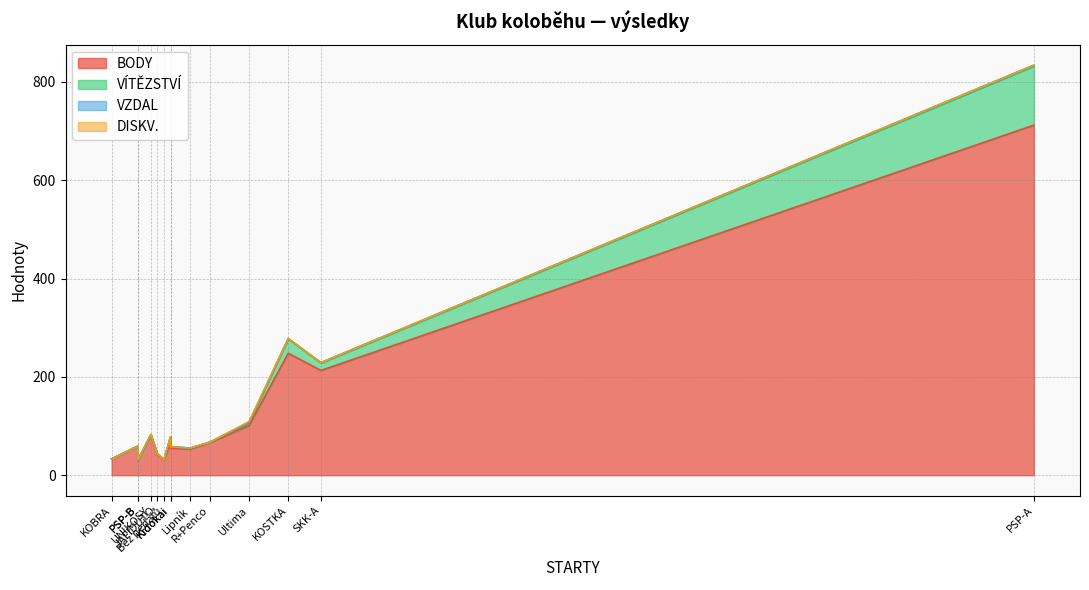

Which category has the lowest value across all series?

UNIKOSY